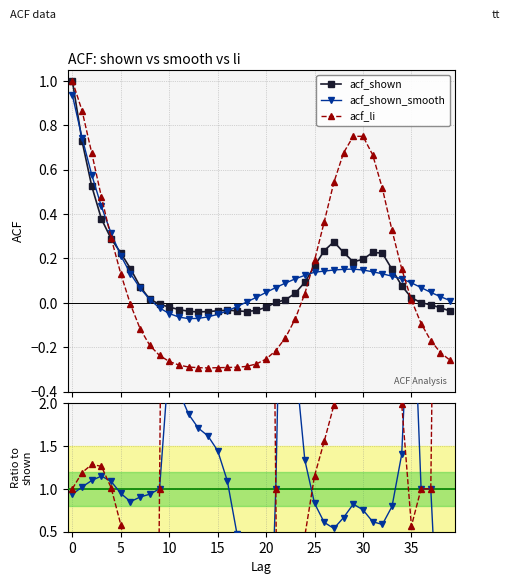

At which label is acf_shown closest to 0?

36